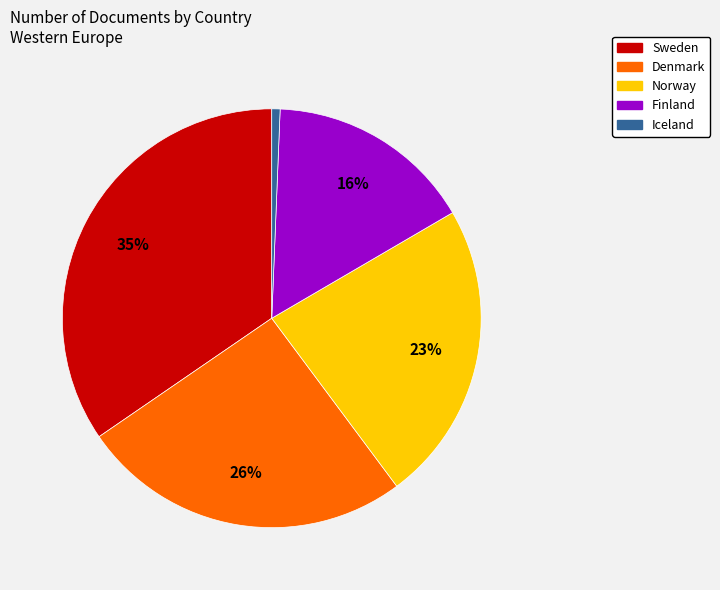

What is the largest slice in the pie chart?

Sweden